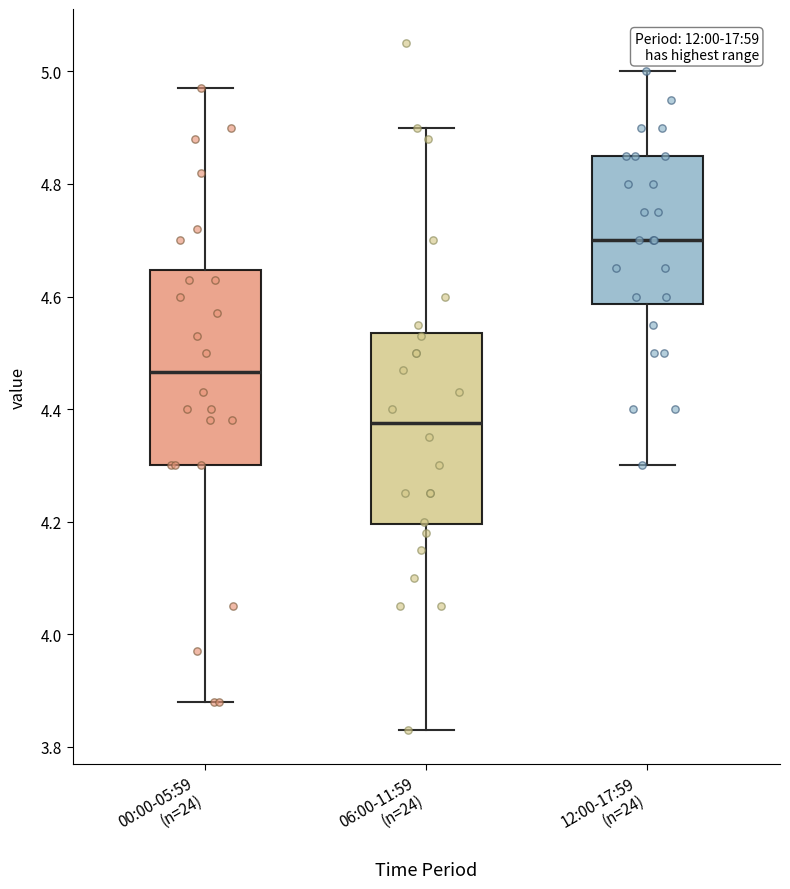

Which box has the highest median line?

12:00-17:59 (n=24)